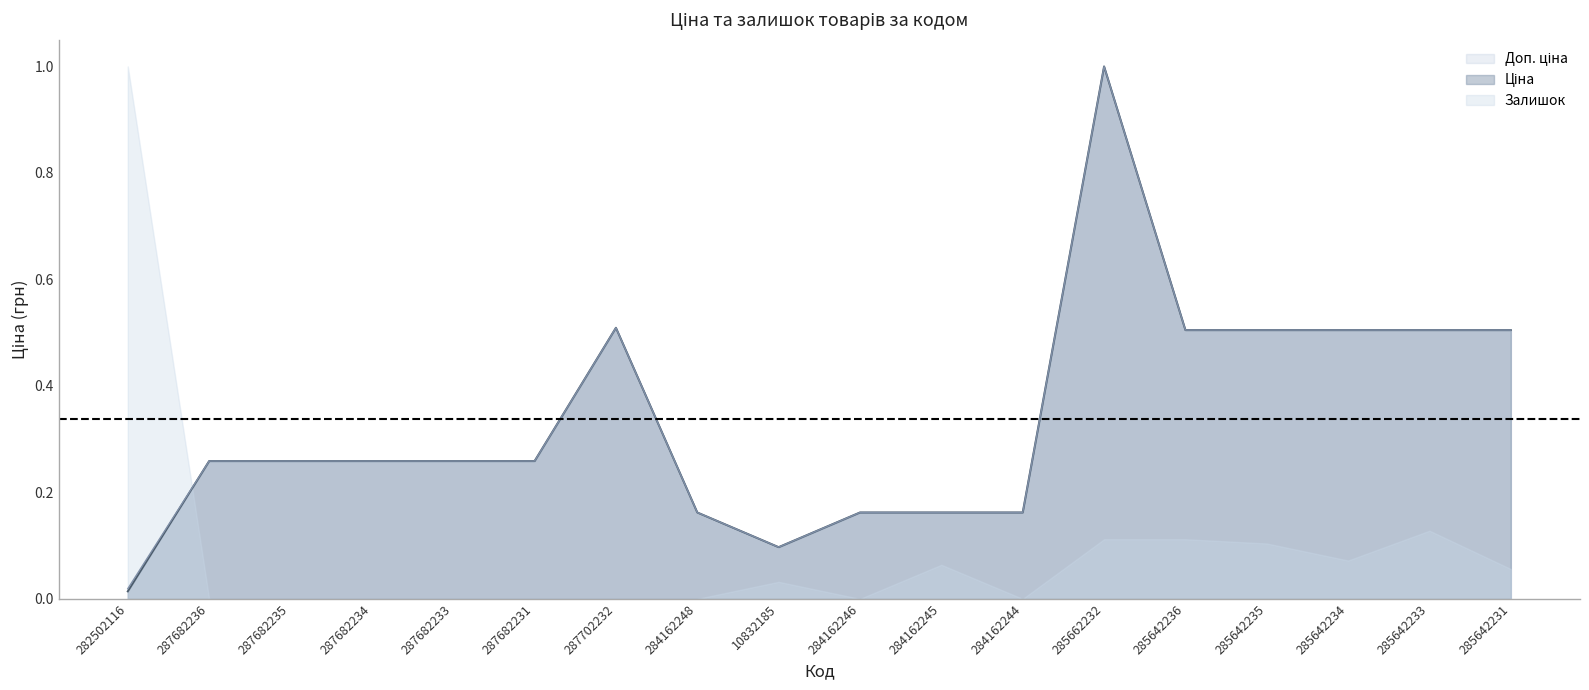

How many interior local valleys does the Ціна series have?

1